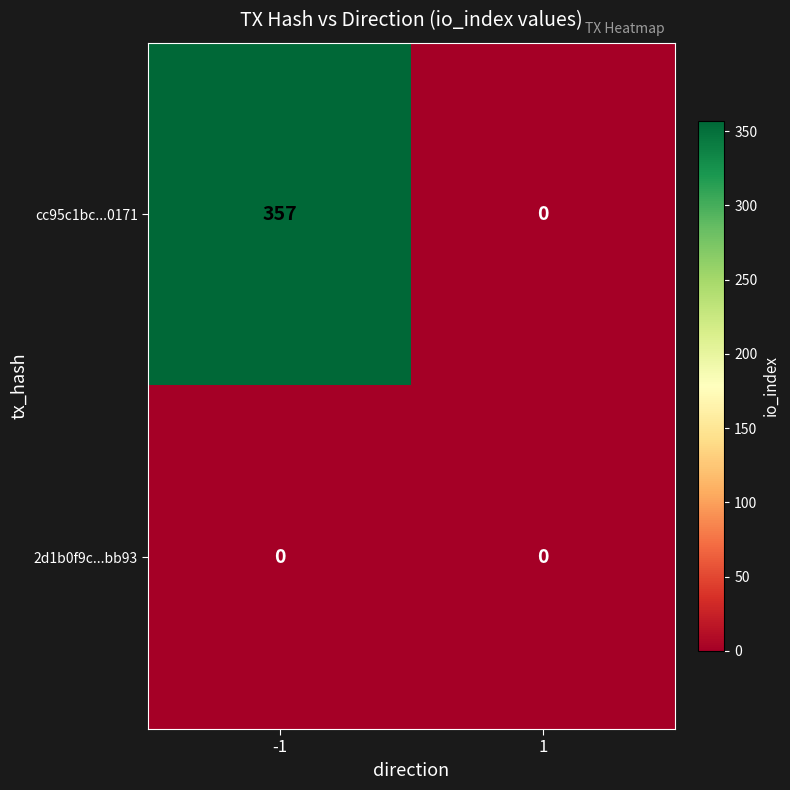

How many categories are shown in the chart?

2